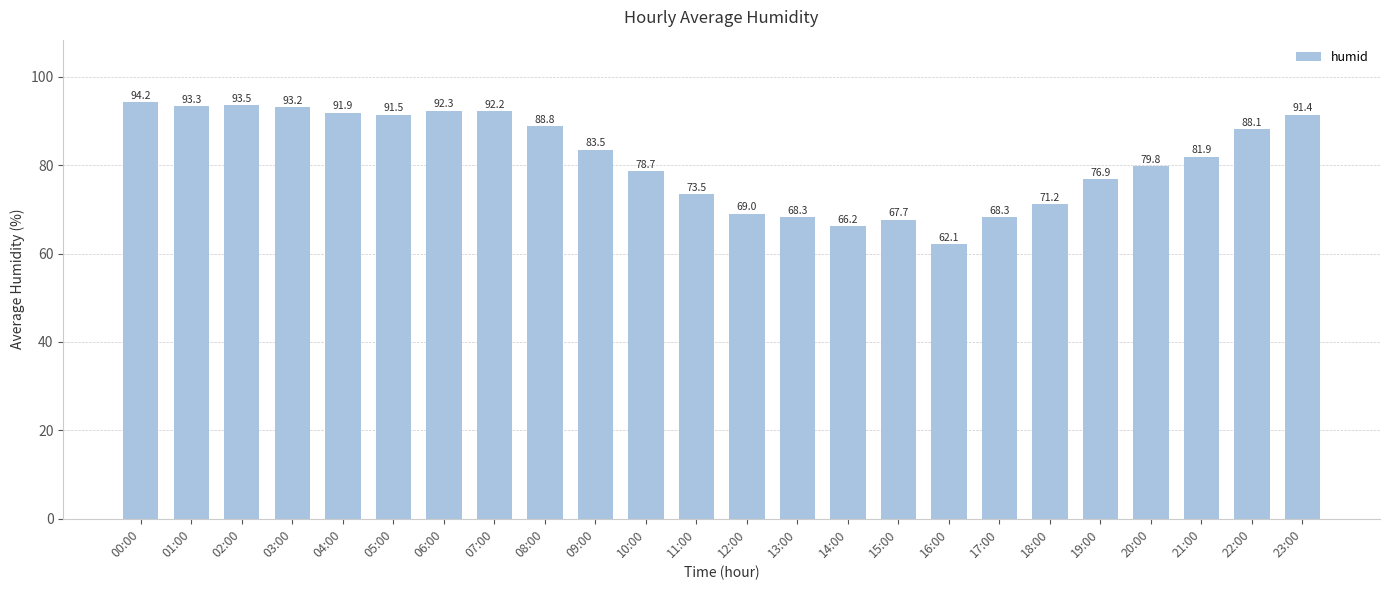

What is the difference between the values at 18:00 and 02:00?

22.3